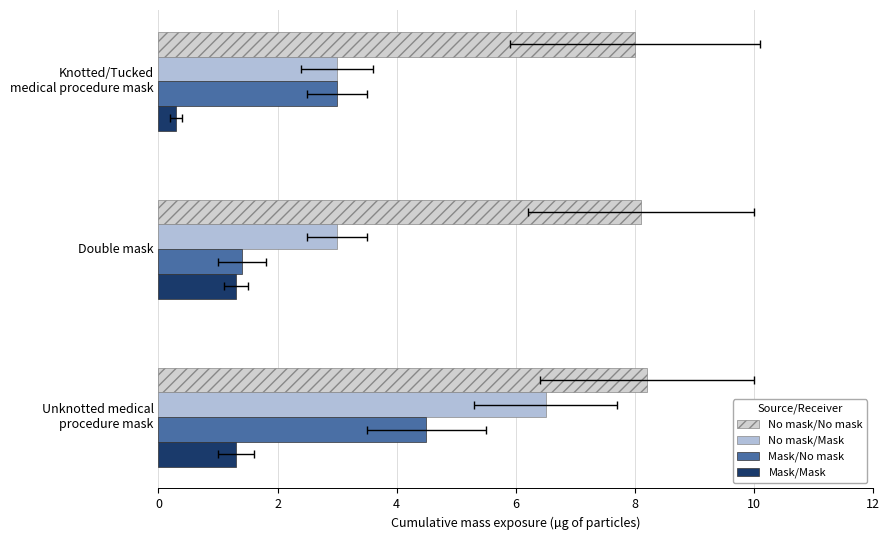

The value of Mask/No mask at Double mask is 1.4. True or false?

True